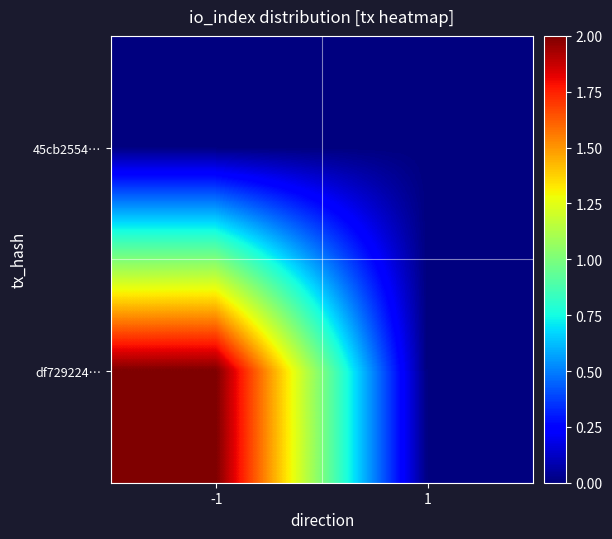

Reading left to right, transcribe all the data shown in this chart.

45cb2554…: -1=0	1=0
df729224…: -1=2	1=0